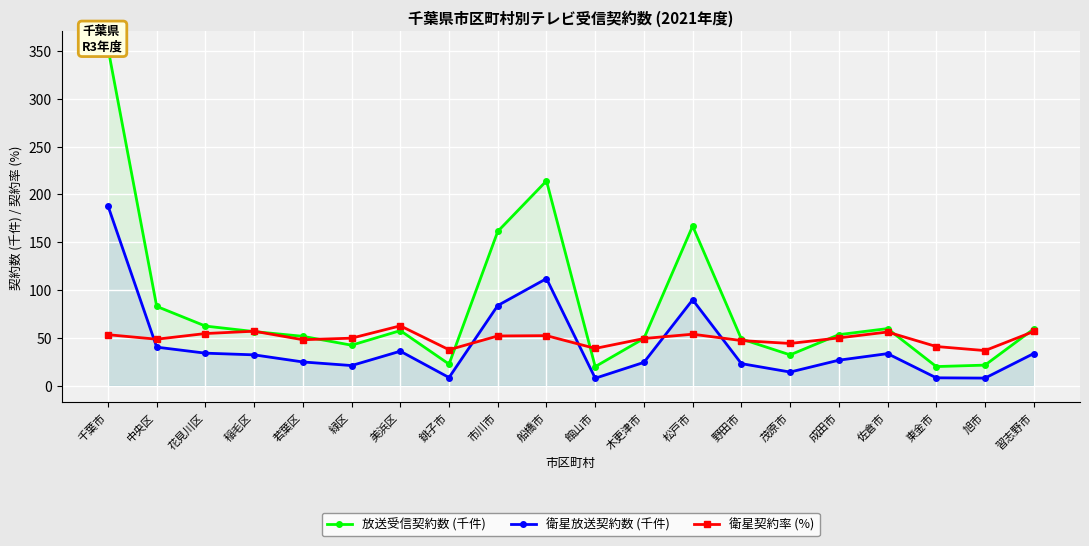

What is the minimum value shown in the chart?

7.7